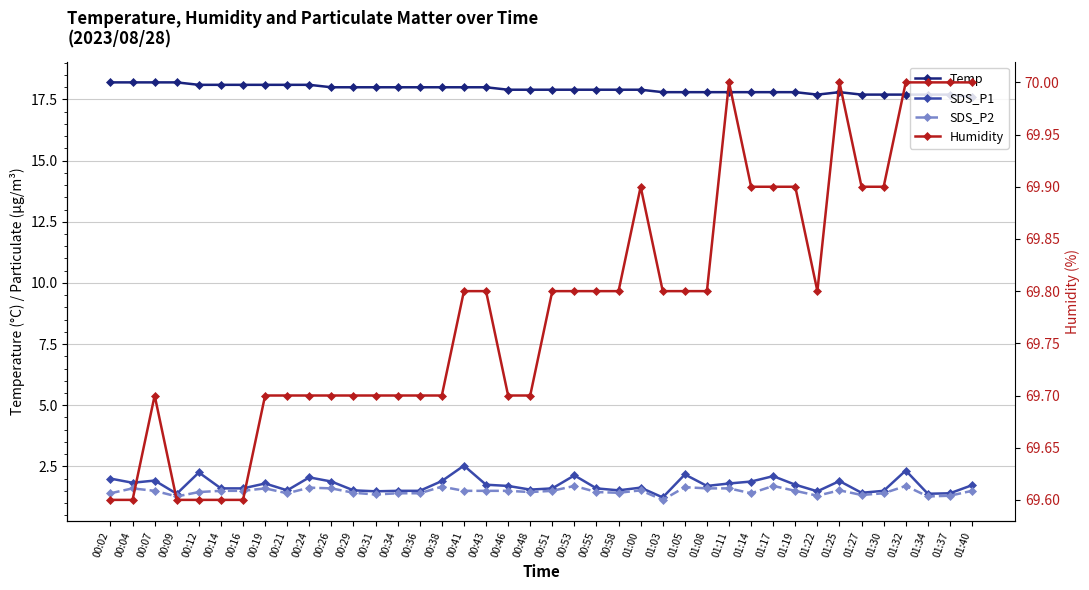

What is the greatest value displayed?

70.0